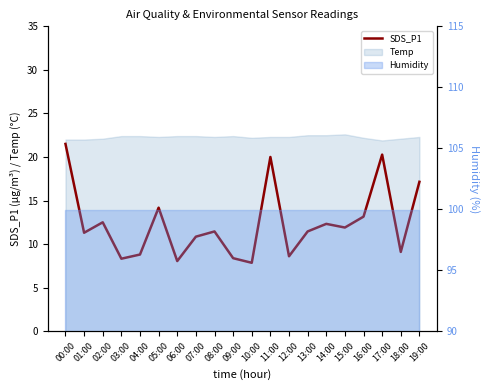

What is the minimum value shown in the chart?

7.8